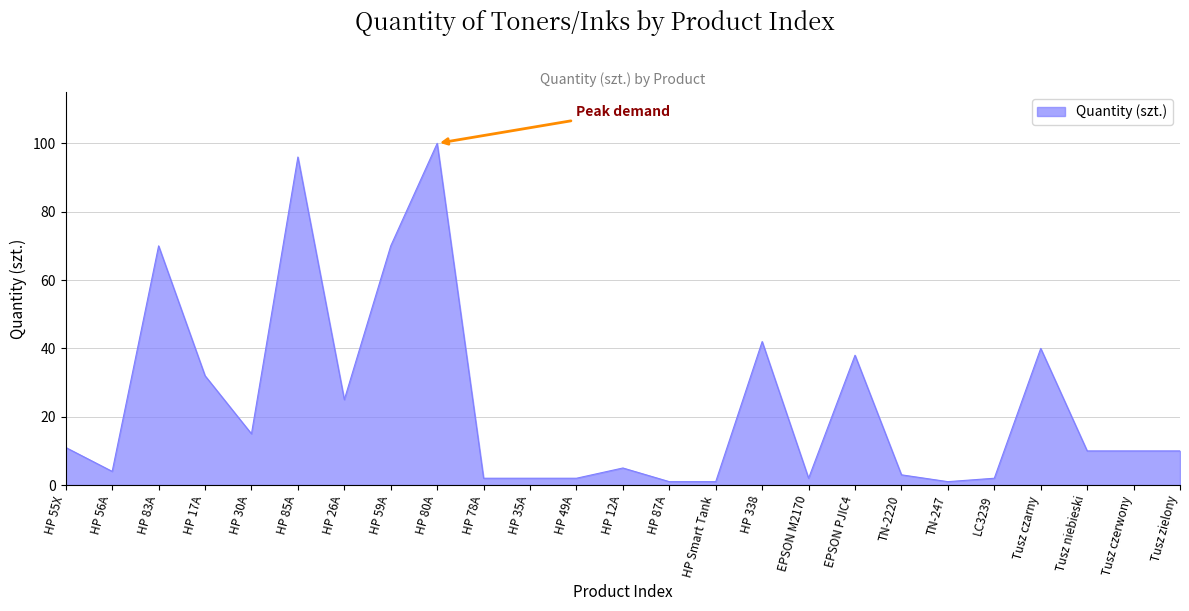

What is the greatest value displayed?

100